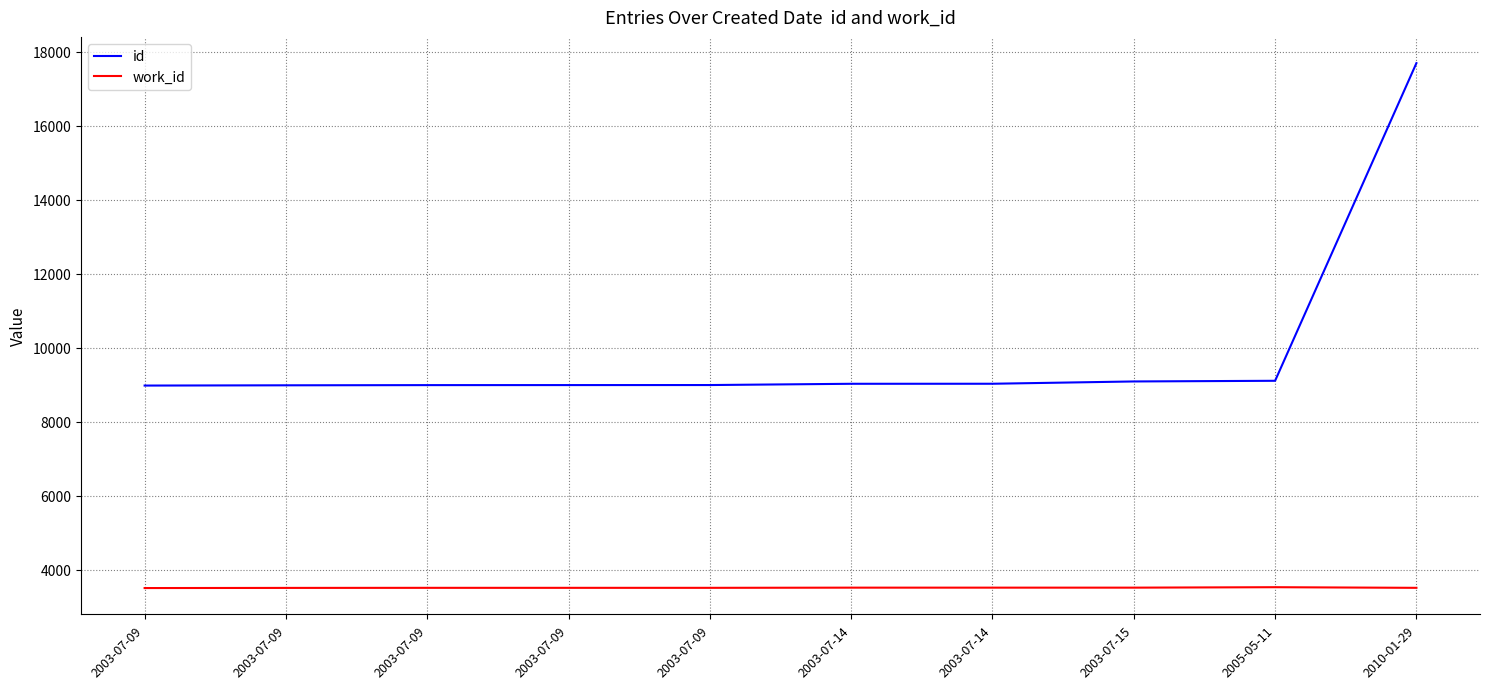

What is the sum of the id values at 2010-01-29 and 2003-07-09?

26678